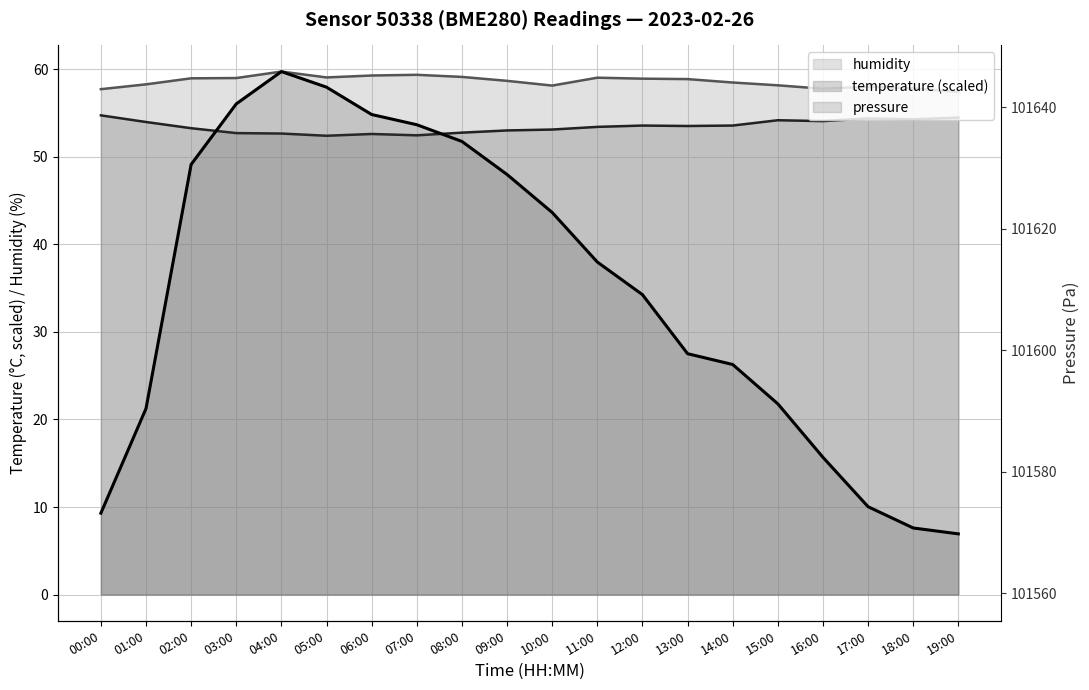

Rank the series by their maximum value, from highest to lowest.

pressure, humidity, temperature